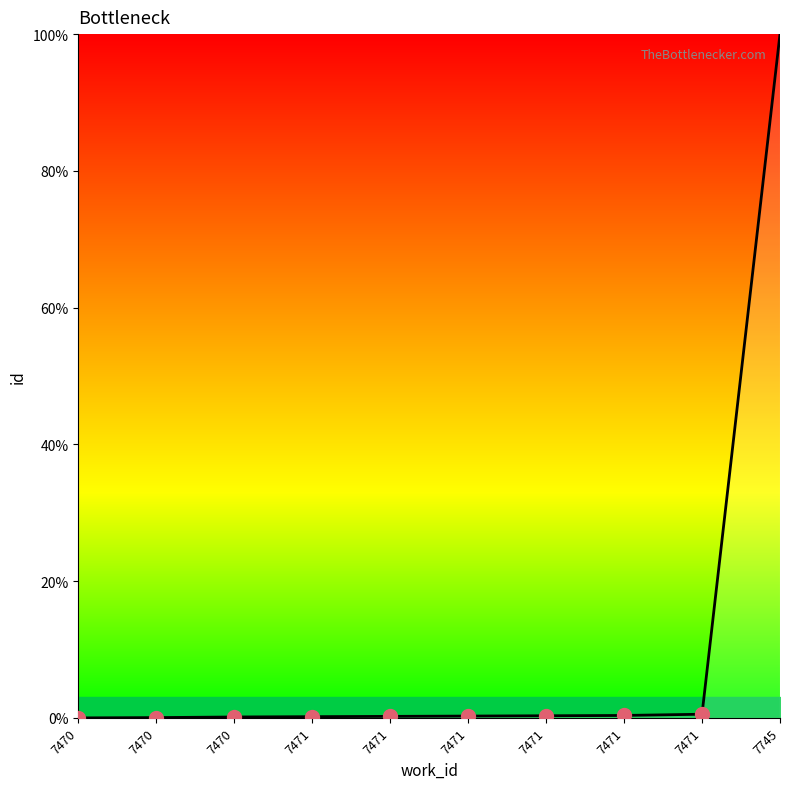

Which category has the lowest value across all series?

7470